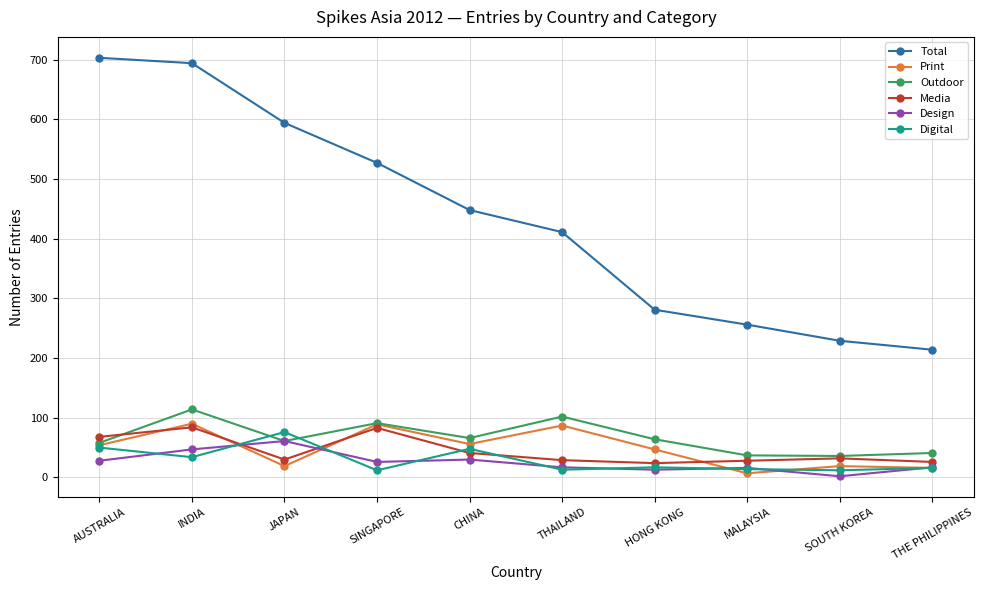

True or false: Total has more than 1 interior local peaks.

False